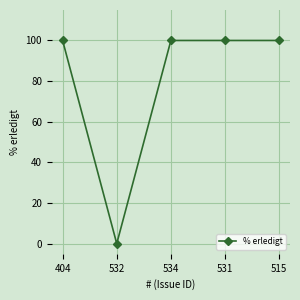

The chart shows a value of 100 at 515. True or false?

True